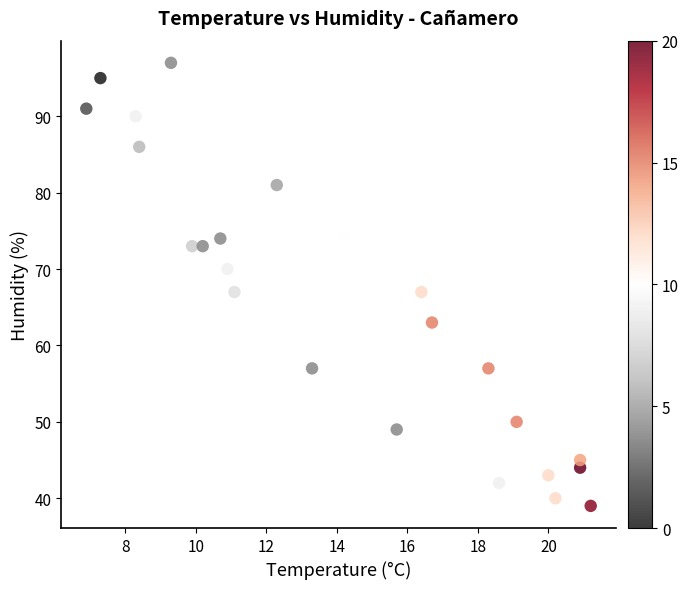

What is the range of Y values (max minus min)?

58